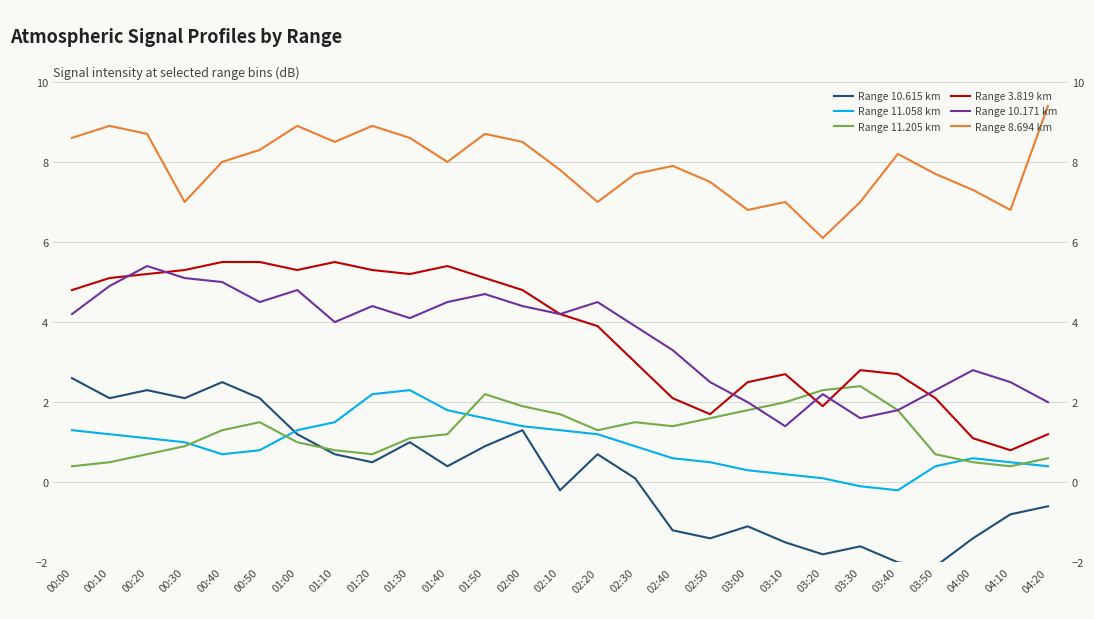

Reading left to right, what are all the values shown in this chart?

Range 10.615 km: 00:00=2.6	00:10=2.1	00:20=2.3	00:30=2.1	00:40=2.5	00:50=2.1	01:00=1.2	01:10=0.7	01:20=0.5	01:30=1.0	01:40=0.4	01:50=0.9	02:00=1.3	02:10=-0.2	02:20=0.7	02:30=0.1	02:40=-1.2	02:50=-1.4	03:00=-1.1	03:10=-1.5	03:20=-1.8	03:30=-1.6	03:40=-2.0	03:50=-2.1	04:00=-1.4	04:10=-0.8	04:20=-0.6
Range 11.058 km: 00:00=1.3	00:10=1.2	00:20=1.1	00:30=1.0	00:40=0.7	00:50=0.8	01:00=1.3	01:10=1.5	01:20=2.2	01:30=2.3	01:40=1.8	01:50=1.6	02:00=1.4	02:10=1.3	02:20=1.2	02:30=0.9	02:40=0.6	02:50=0.5	03:00=0.3	03:10=0.2	03:20=0.1	03:30=-0.1	03:40=-0.2	03:50=0.4	04:00=0.6	04:10=0.5	04:20=0.4
Range 11.205 km: 00:00=0.4	00:10=0.5	00:20=0.7	00:30=0.9	00:40=1.3	00:50=1.5	01:00=1.0	01:10=0.8	01:20=0.7	01:30=1.1	01:40=1.2	01:50=2.2	02:00=1.9	02:10=1.7	02:20=1.3	02:30=1.5	02:40=1.4	02:50=1.6	03:00=1.8	03:10=2.0	03:20=2.3	03:30=2.4	03:40=1.8	03:50=0.7	04:00=0.5	04:10=0.4	04:20=0.6
Range 3.819 km: 00:00=4.8	00:10=5.1	00:20=5.2	00:30=5.3	00:40=5.5	00:50=5.5	01:00=5.3	01:10=5.5	01:20=5.3	01:30=5.2	01:40=5.4	01:50=5.1	02:00=4.8	02:10=4.2	02:20=3.9	02:30=3.0	02:40=2.1	02:50=1.7	03:00=2.5	03:10=2.7	03:20=1.9	03:30=2.8	03:40=2.7	03:50=2.1	04:00=1.1	04:10=0.8	04:20=1.2
Range 10.171 km: 00:00=4.2	00:10=4.9	00:20=5.4	00:30=5.1	00:40=5.0	00:50=4.5	01:00=4.8	01:10=4.0	01:20=4.4	01:30=4.1	01:40=4.5	01:50=4.7	02:00=4.4	02:10=4.2	02:20=4.5	02:30=3.9	02:40=3.3	02:50=2.5	03:00=2.0	03:10=1.4	03:20=2.2	03:30=1.6	03:40=1.8	03:50=2.3	04:00=2.8	04:10=2.5	04:20=2.0
Range 8.694 km: 00:00=8.6	00:10=8.9	00:20=8.7	00:30=7.0	00:40=8.0	00:50=8.3	01:00=8.9	01:10=8.5	01:20=8.9	01:30=8.6	01:40=8.0	01:50=8.7	02:00=8.5	02:10=7.8	02:20=7.0	02:30=7.7	02:40=7.9	02:50=7.5	03:00=6.8	03:10=7.0	03:20=6.1	03:30=7.0	03:40=8.2	03:50=7.7	04:00=7.3	04:10=6.8	04:20=9.4